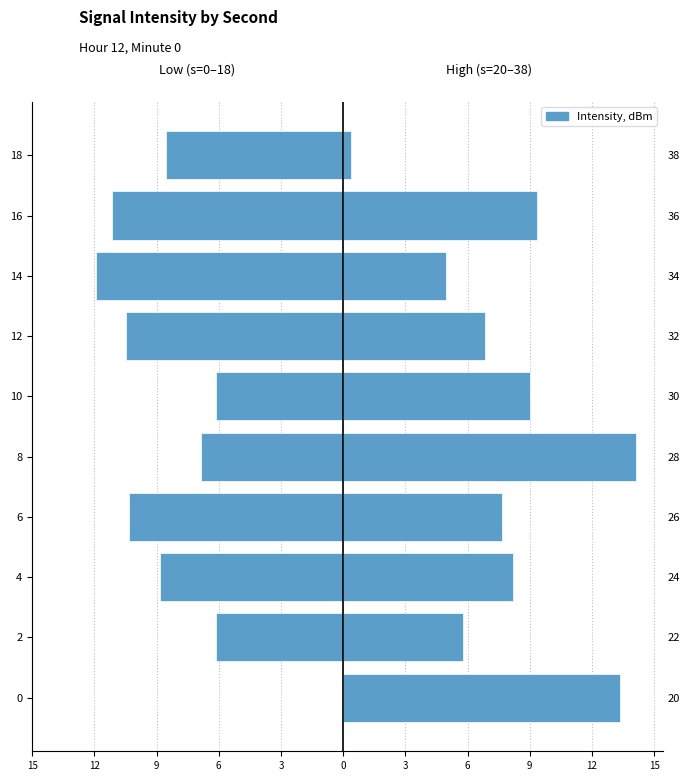

How many bars are there in each group?

2